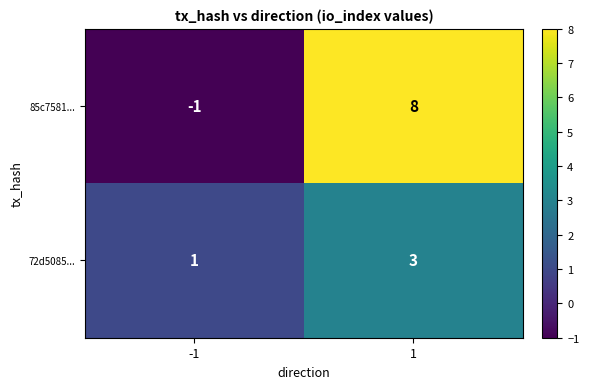

Which series has the largest range (max minus min)?

85c7581...